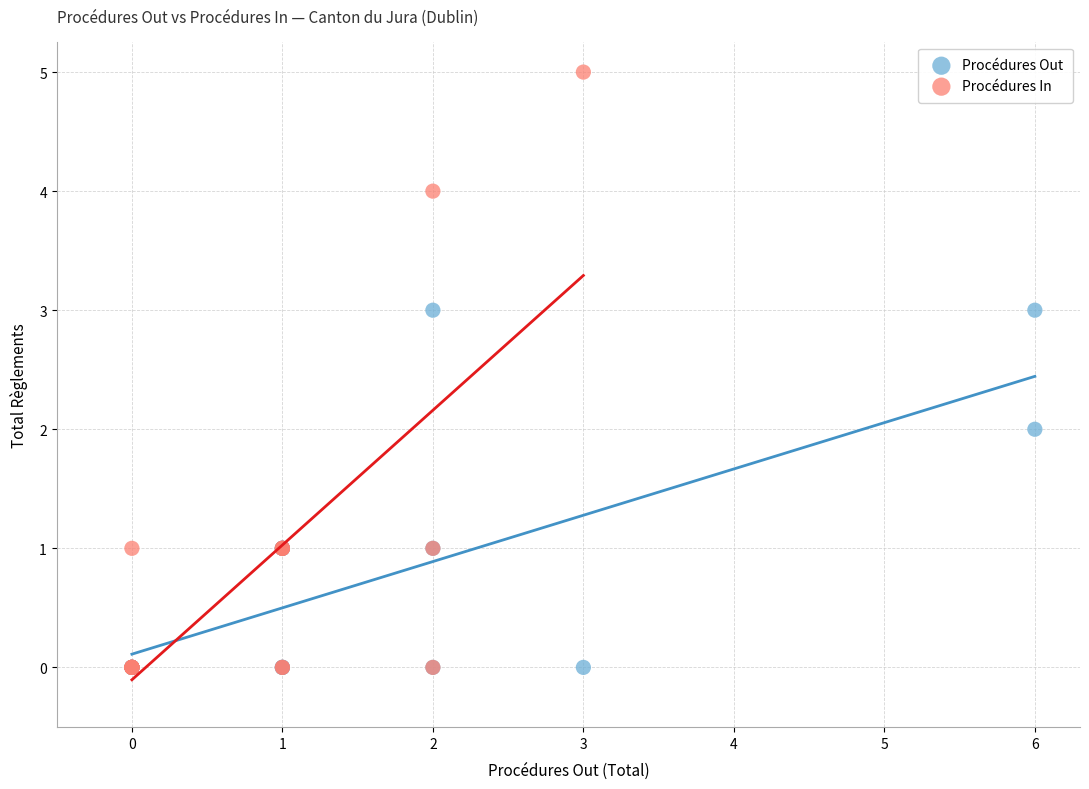

Which series contains the highest Y value?

Procédures In